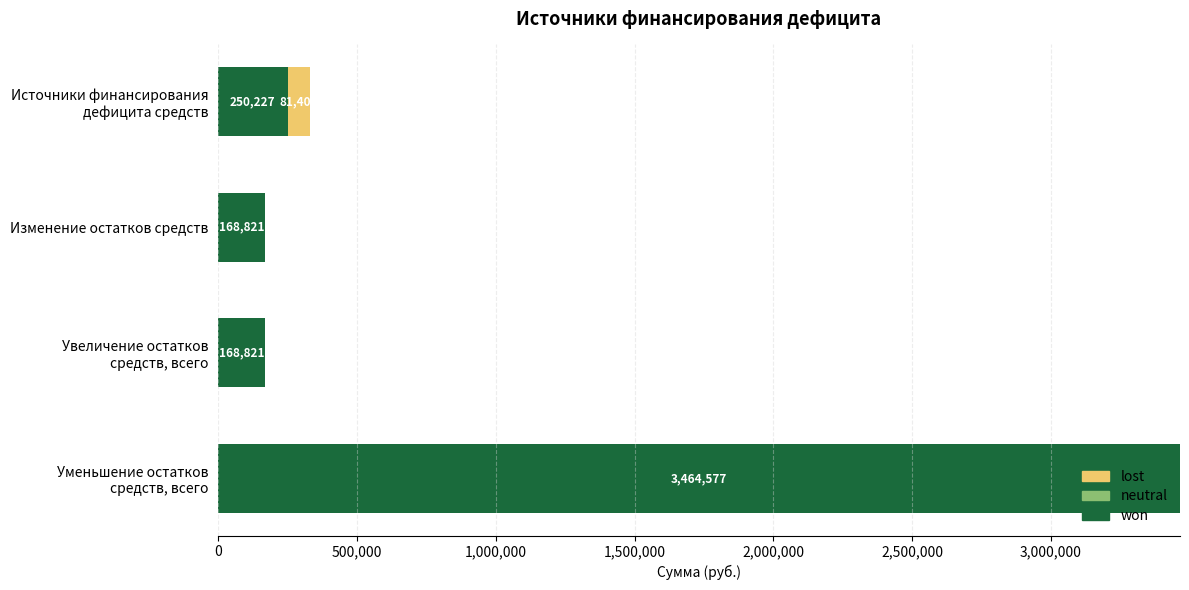

True or false: won has a value of 297790.8 at Изменение остатков средств.

False